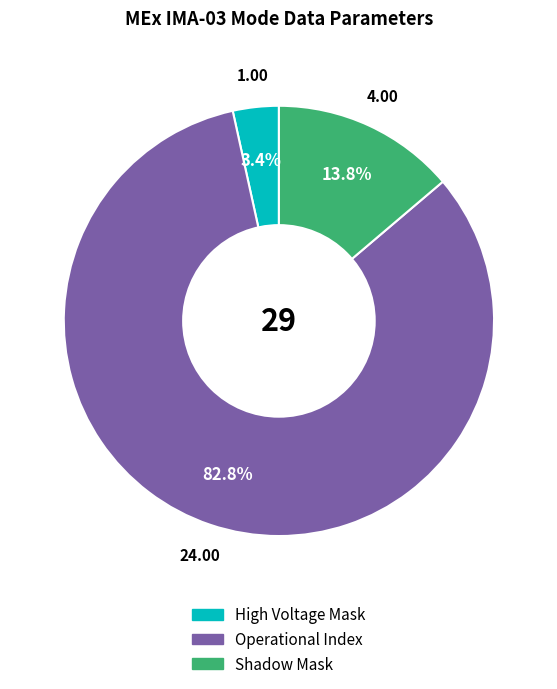

How many slices are in this pie chart?

3